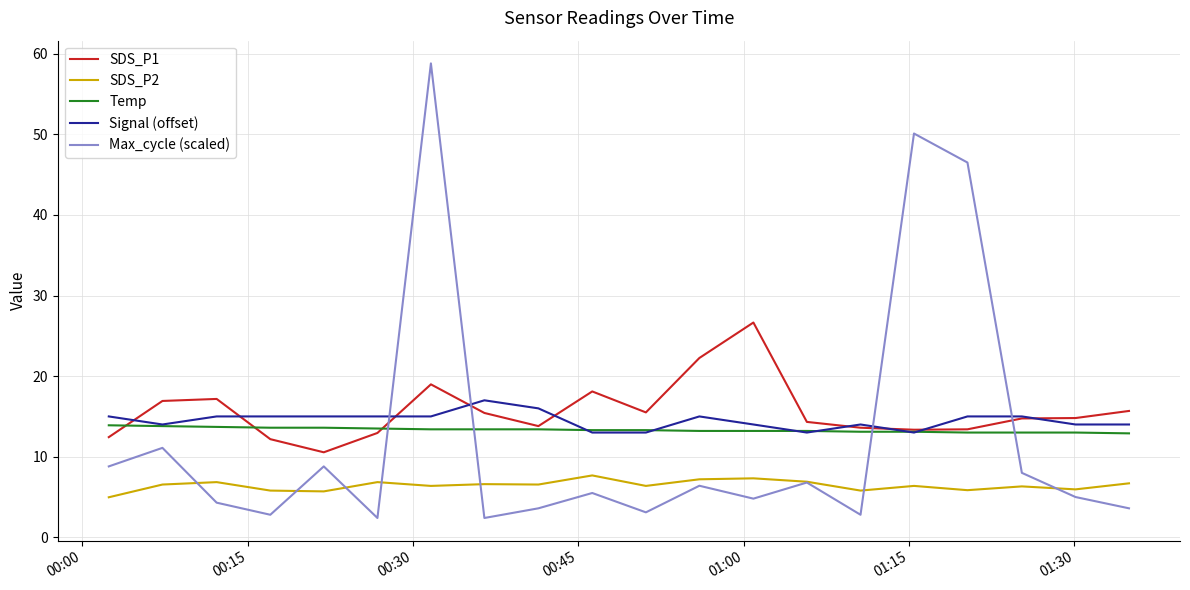

Which series has the widest spread of values?

Max_cycle (scaled)